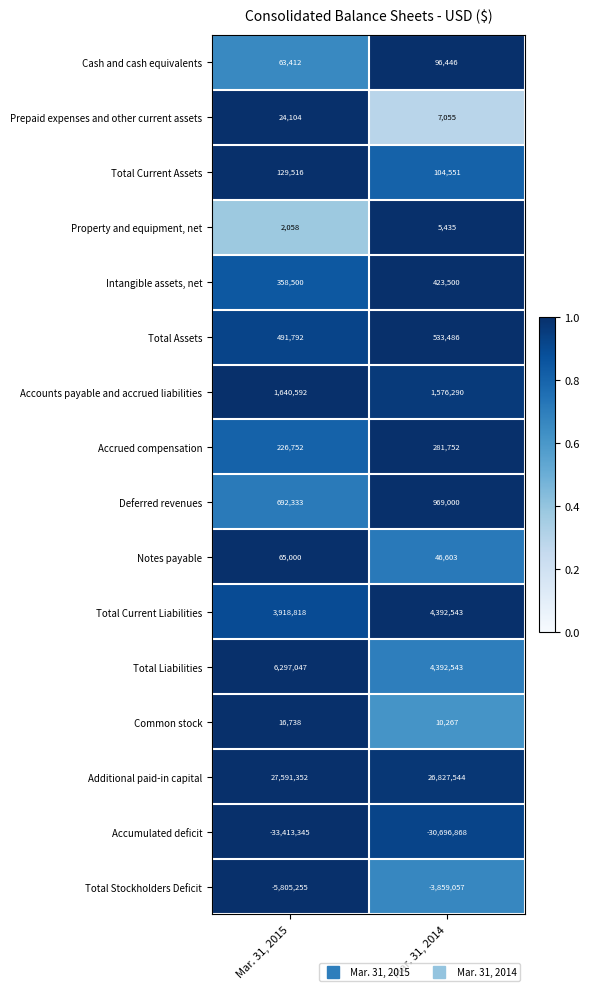

What is the spread (max minus min) of values at Mar. 31, 2014?

57524412